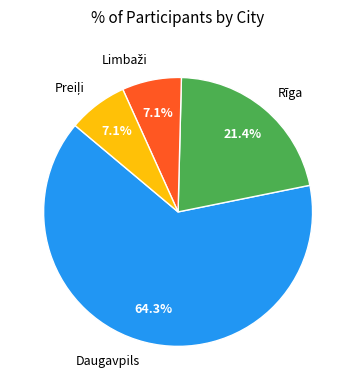

Count the number of slices in the pie.

4